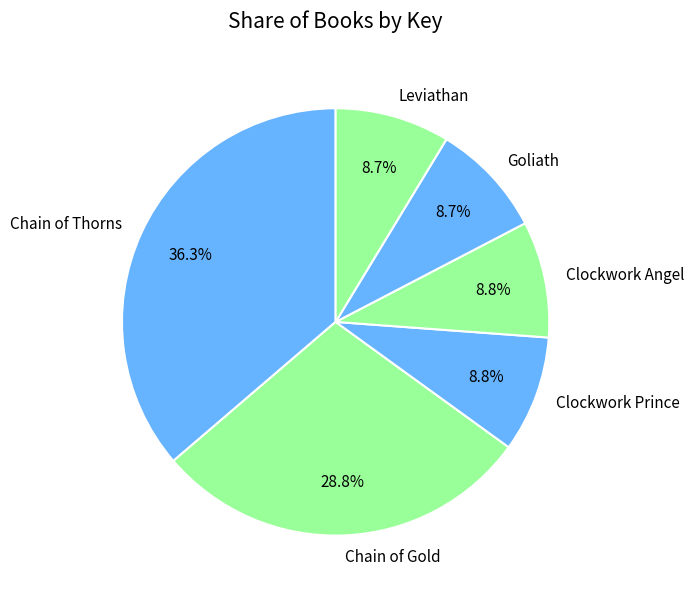

Approximately how many times larger is the value at Goliath compared to Chain of Thorns?

0.2